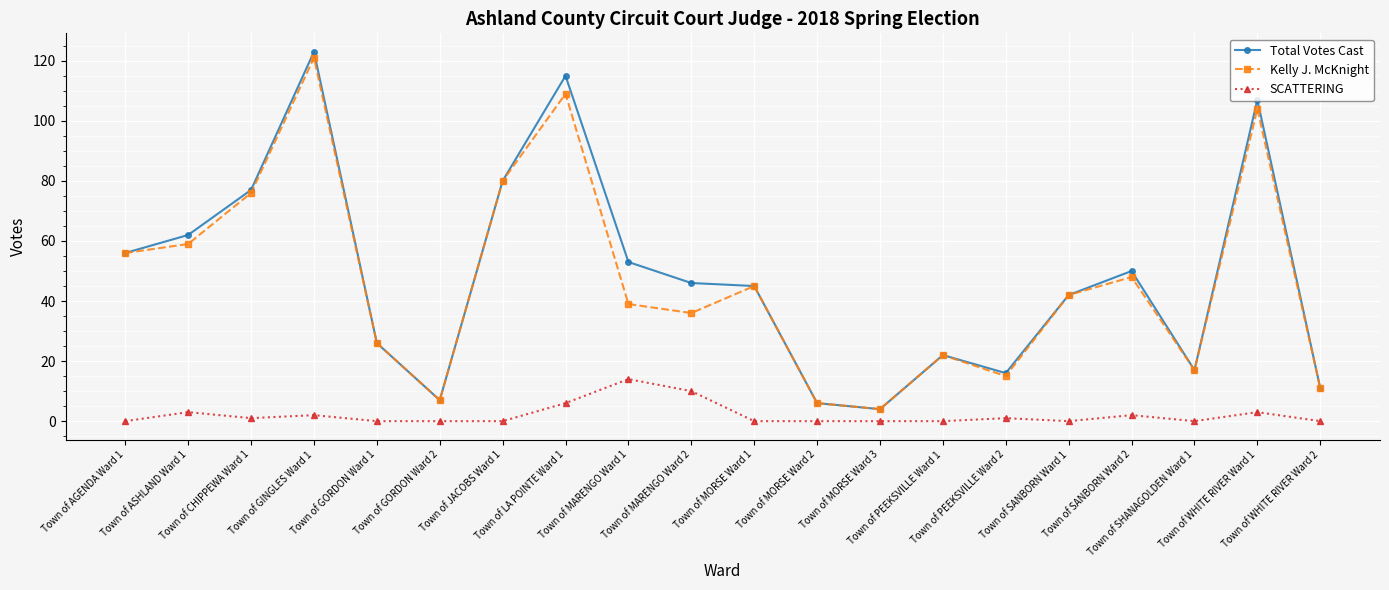

Reading left to right, list all the values displayed in this chart.

Total Votes Cast: 56	62	77	123	26	7	80	115	53	46	45	6	4	22	16	42	50	17	107	11
Kelly J. McKnight: 56	59	76	121	26	7	80	109	39	36	45	6	4	22	15	42	48	17	104	11
SCATTERING: 0	3	1	2	0	0	0	6	14	10	0	0	0	0	1	0	2	0	3	0